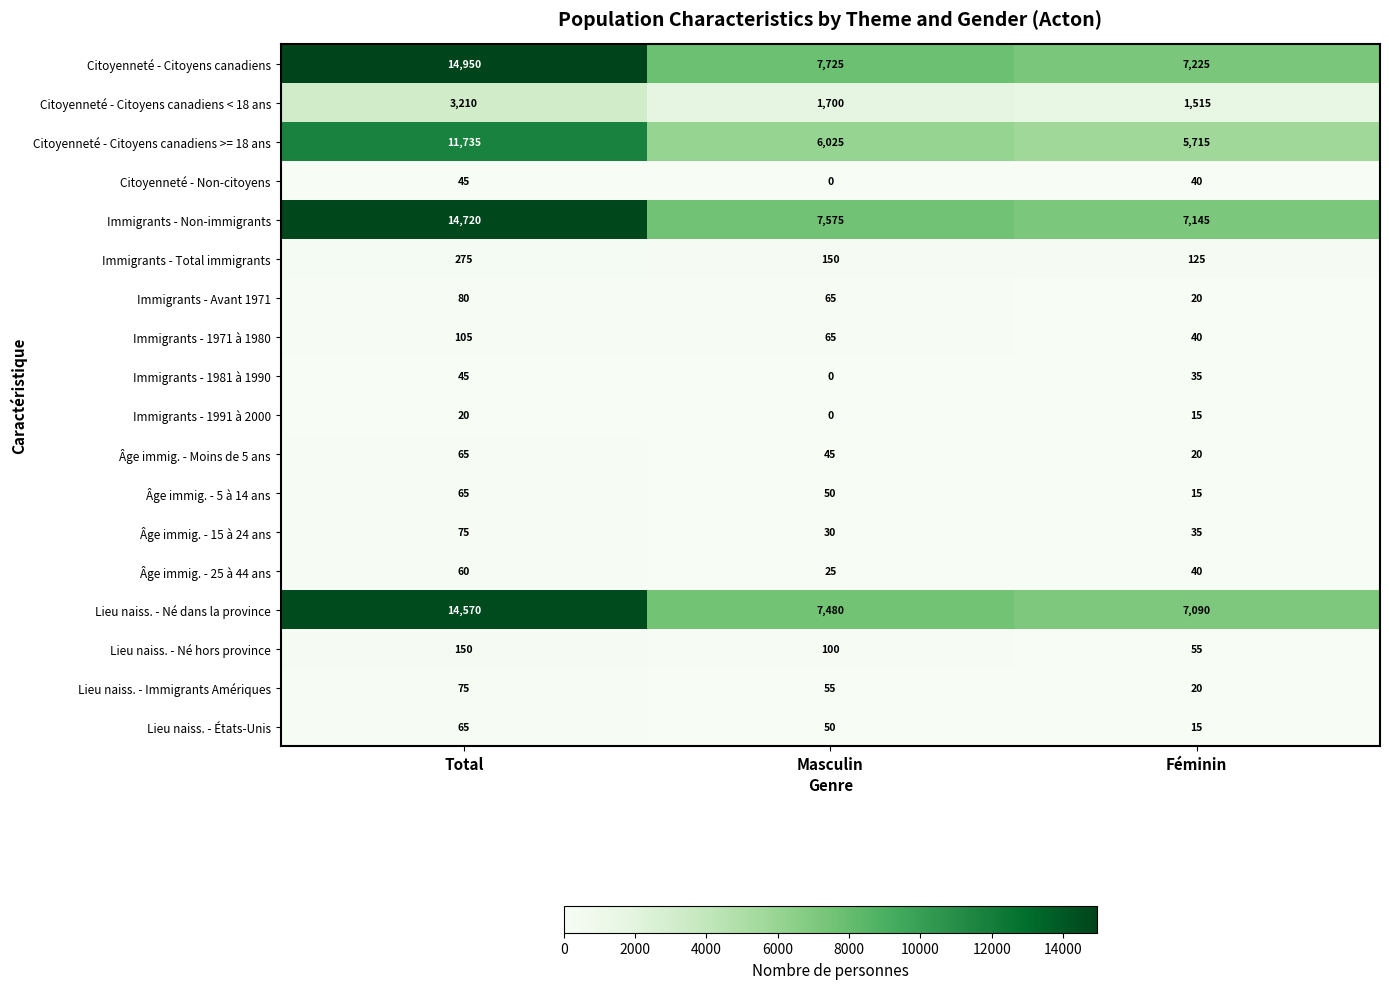

What is the difference between the maximum and minimum values in the Âge immig. - 5 à 14 ans series?

50